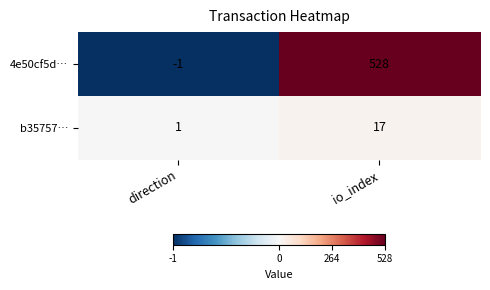

What is the difference between the maximum and minimum values in the 4e50cf5d… series?

529